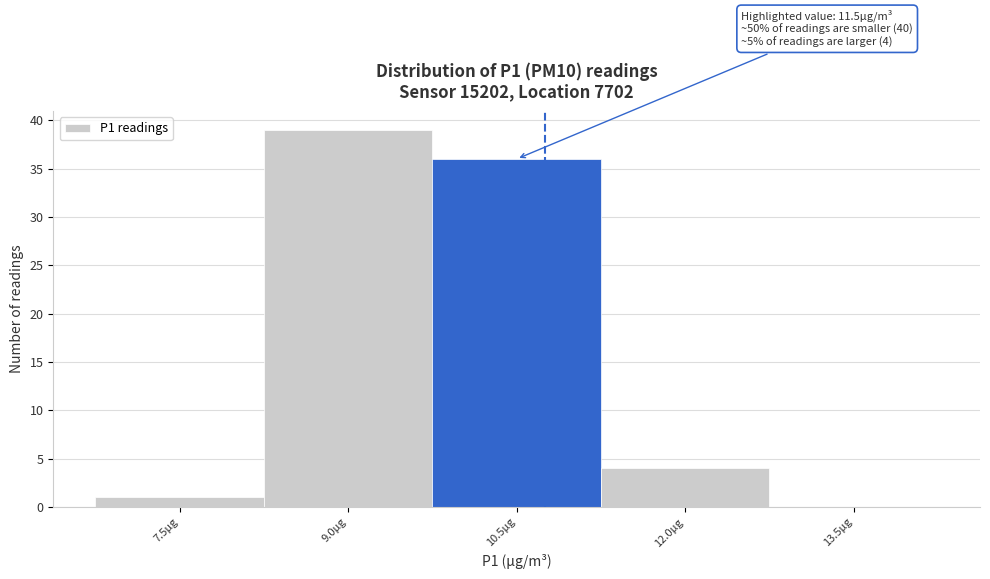

Reading left to right, extract all data points from this chart.

7.5µg=1	9.0µg=39	10.5µg=36	12.0µg=4	13.5µg=0